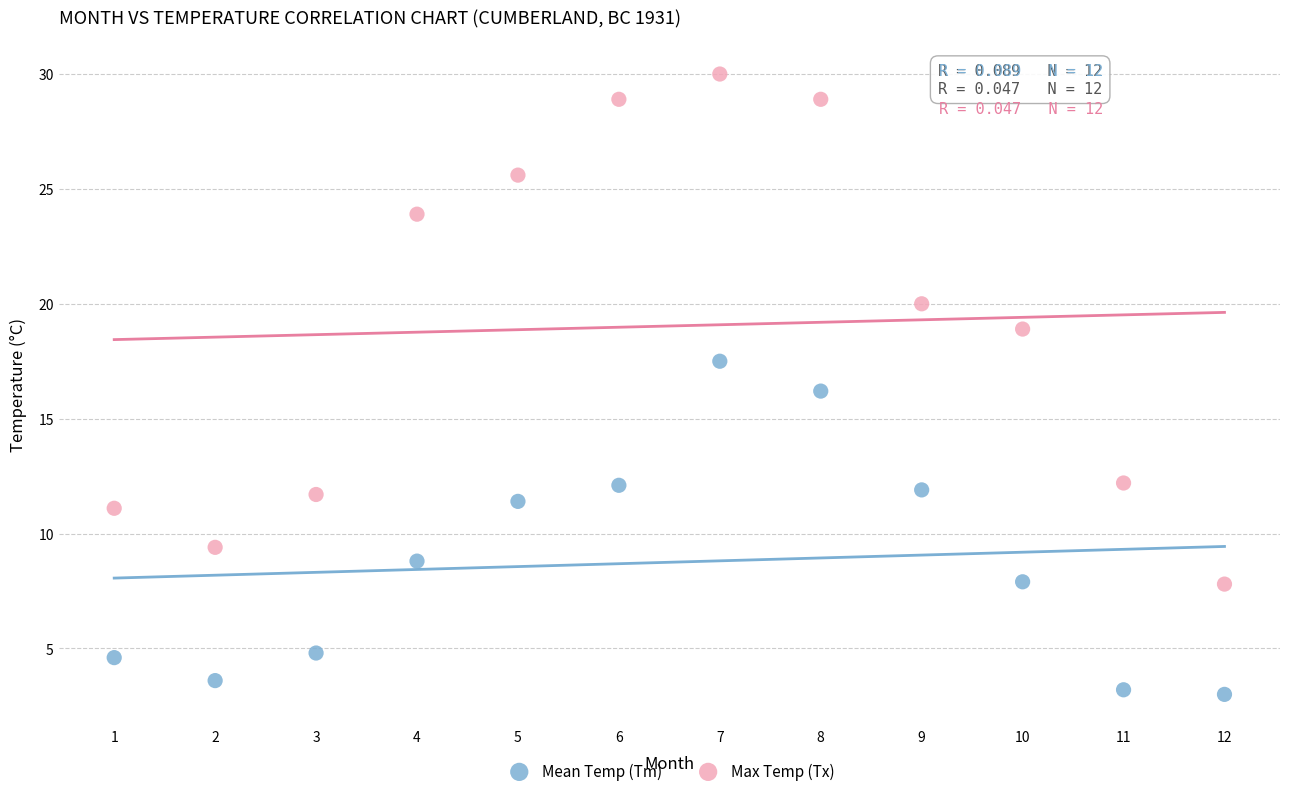

Which series contains the lowest Y value?

Mean Temp (Tm)